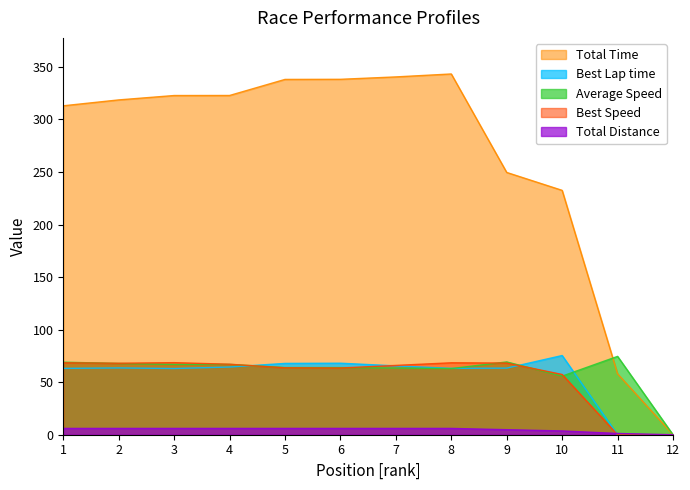

Rank the categories by Best Lap time value from lowest to highest.

11, 12, 3, 1, 8, 9, 2, 4, 7, 5, 6, 10